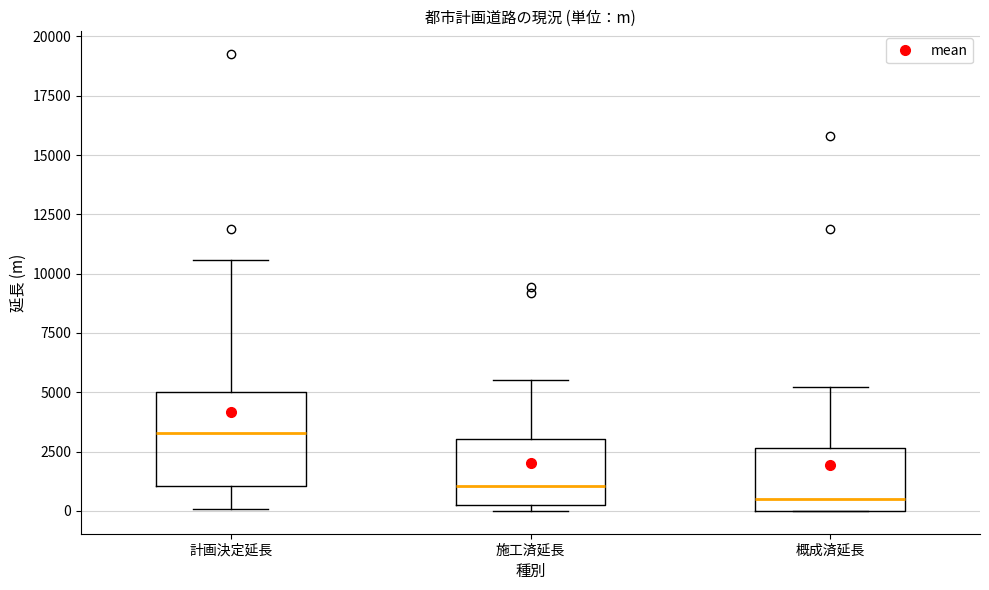

Reading left to right, transcribe this box plot: for each box, give where its median line is, the range the box spans, and where its two whiskers end, as read against the y-axis. The values are not printed on the chart, so give them approximately, as read against the axis.

計画決定延長: median 3500, box 1000 to 5000, whiskers 0 to 10500
施工済延長: median 1000, box 0 to 3000, whiskers 0 (just below the box's lower edge) to 5500
概成済延長: median 500, box 0 to 2500, whiskers 0 to 5000